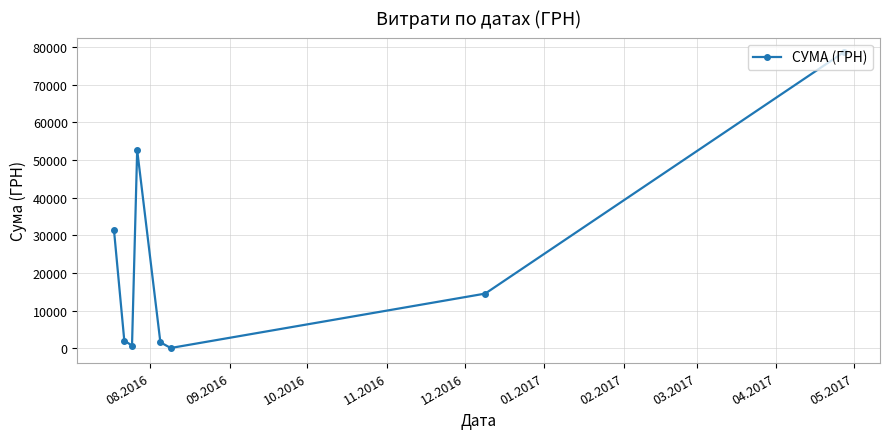

What is the difference between the maximum and second lowest values?

77883.0